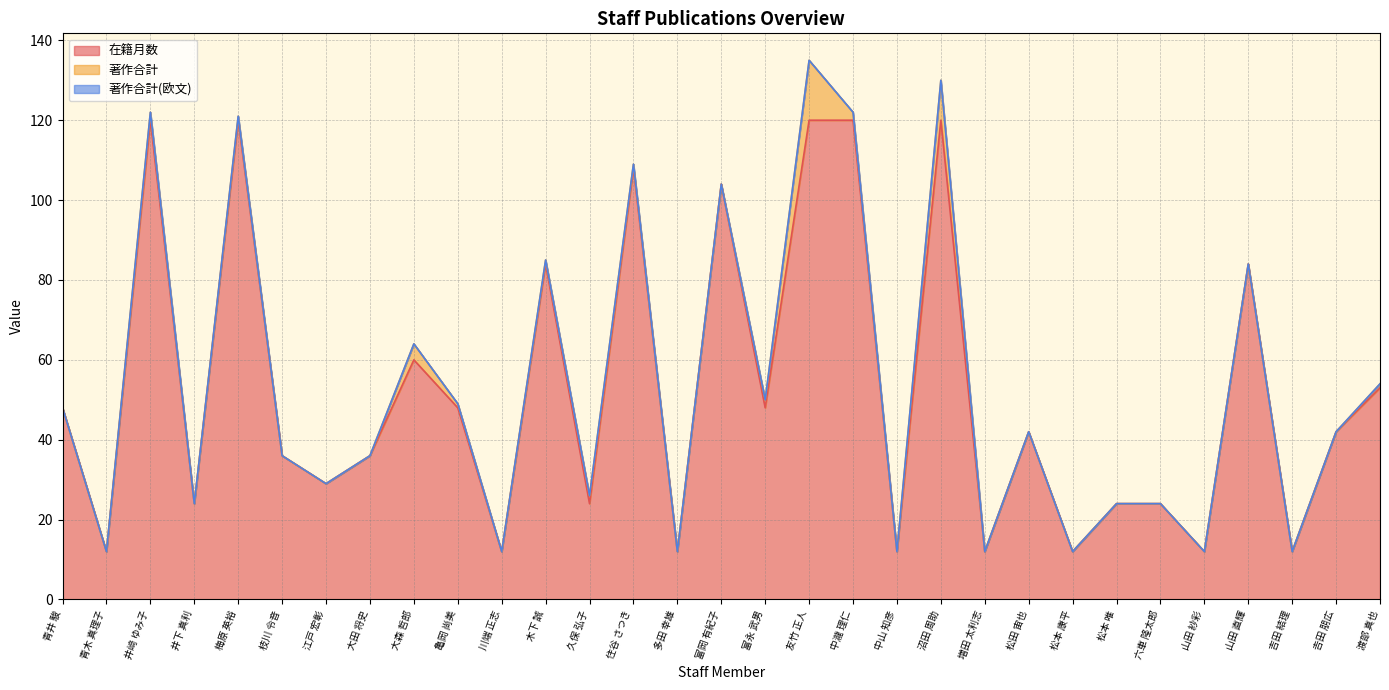

What is the label of the 5th point from the left?

梅原 英裕